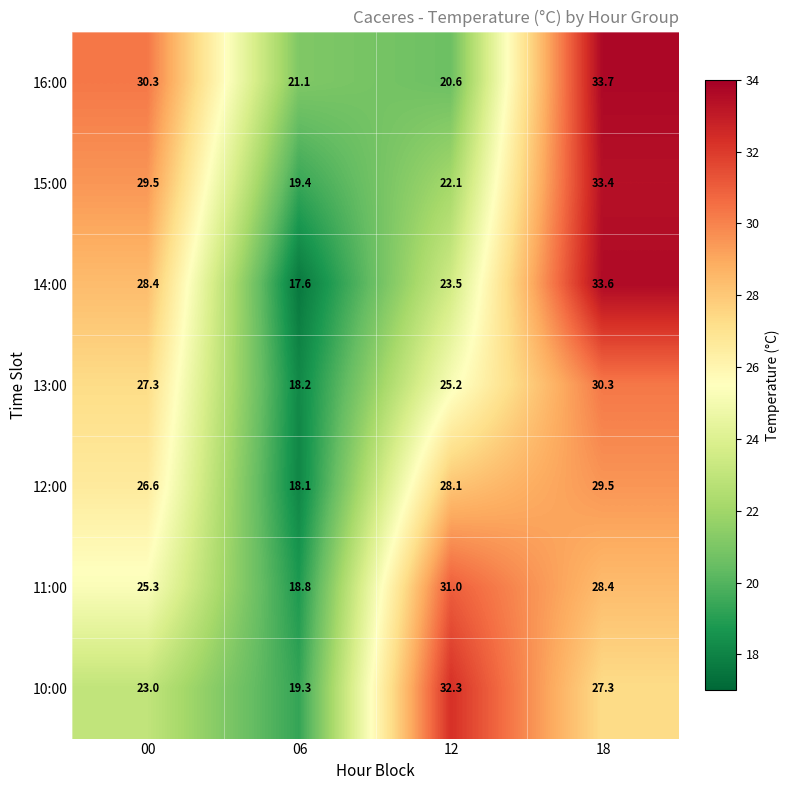

Reading left to right, what are all the values shown in this chart?

16:00: 00=30.3	06=21.1	12=20.6	18=33.7
15:00: 00=29.5	06=19.4	12=22.1	18=33.4
14:00: 00=28.4	06=17.6	12=23.5	18=33.6
13:00: 00=27.3	06=18.2	12=25.2	18=30.3
12:00: 00=26.6	06=18.1	12=28.1	18=29.5
11:00: 00=25.3	06=18.8	12=31.0	18=28.4
10:00: 00=23.0	06=19.3	12=32.3	18=27.3